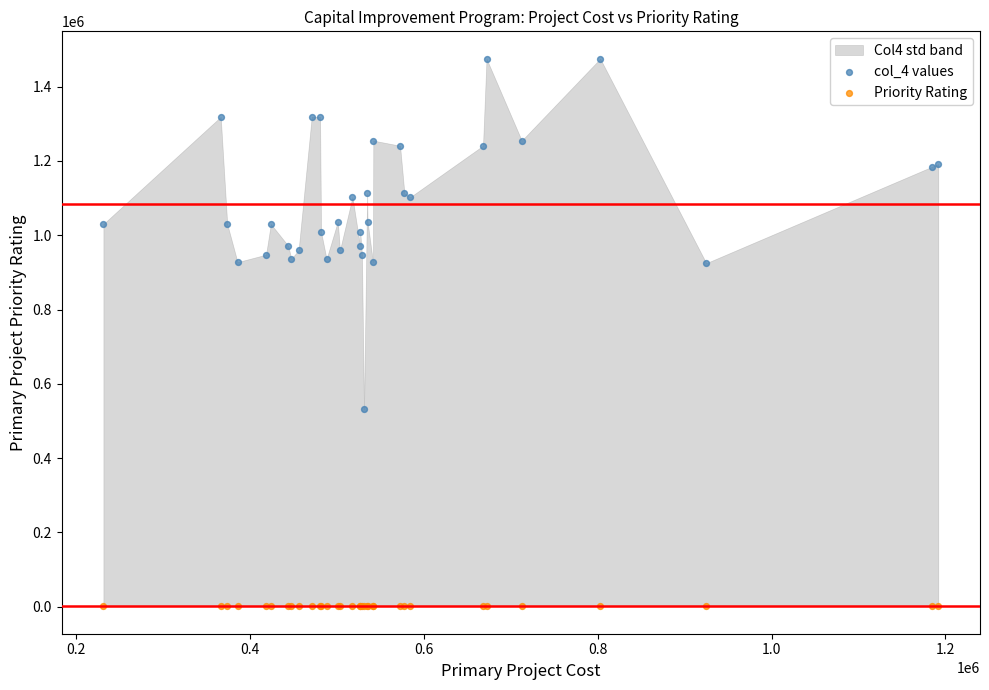

Which series contains the highest Y value?

col_4 values